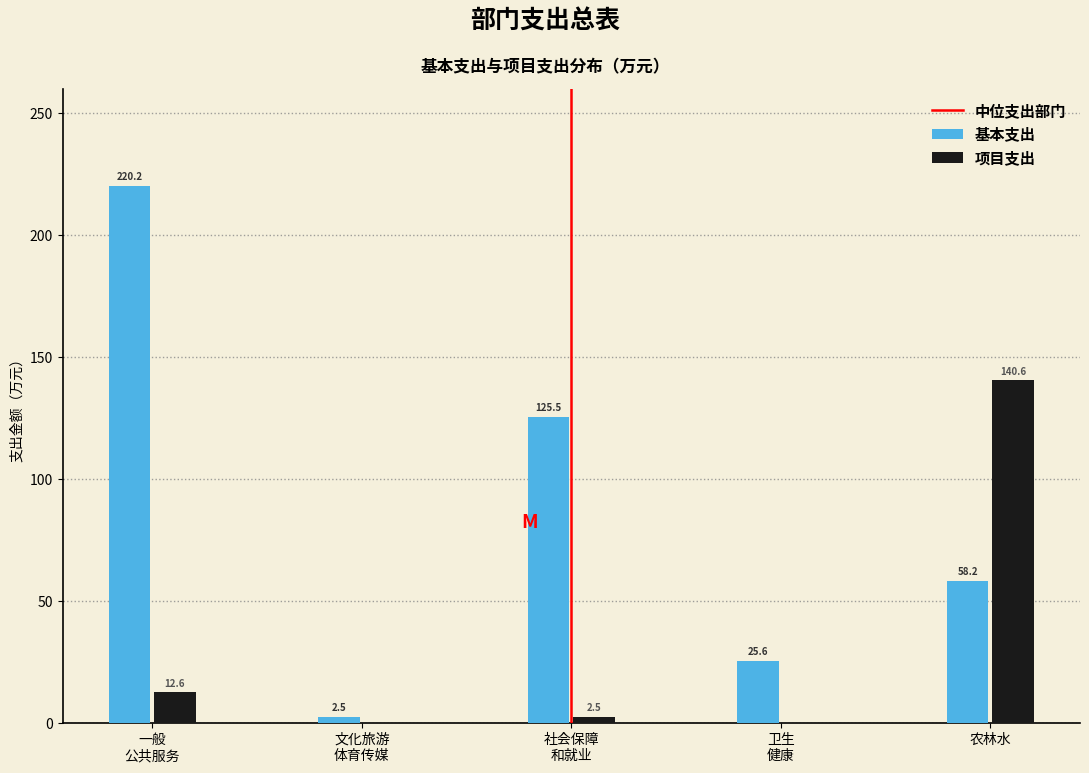

Which series has the largest total across all categories?

基本支出